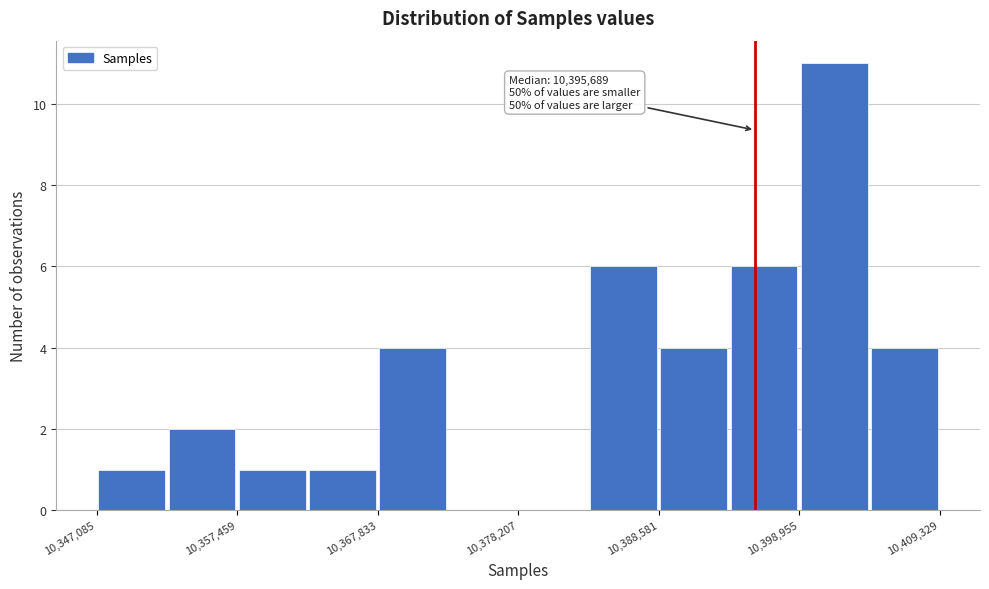

Around what value on the x-axis is the tallest bar? Give the approximate position of its centre, as read against the axis.

10402000